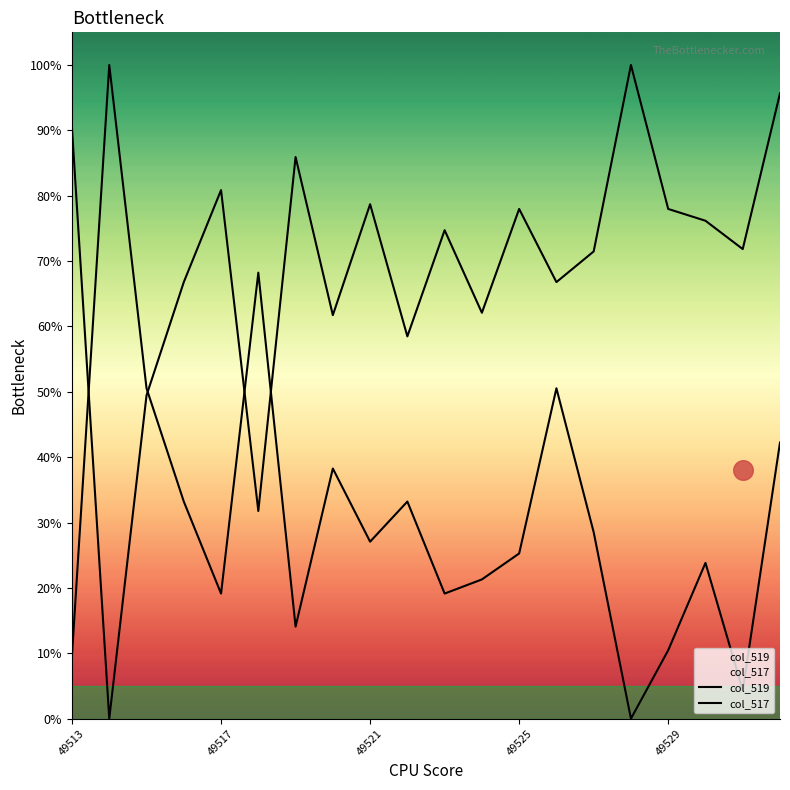

What is the total value across all series at 14?

100.0